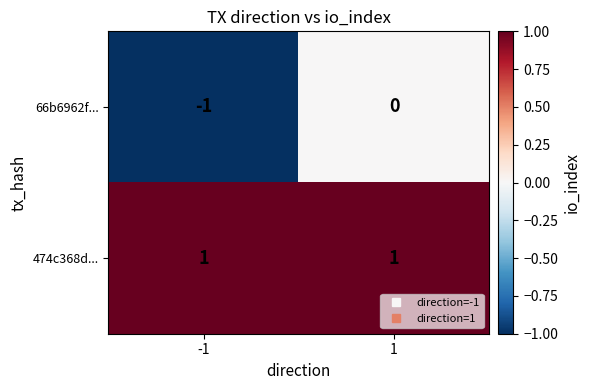

The value of 474c368d... at 1 is 1. True or false?

True